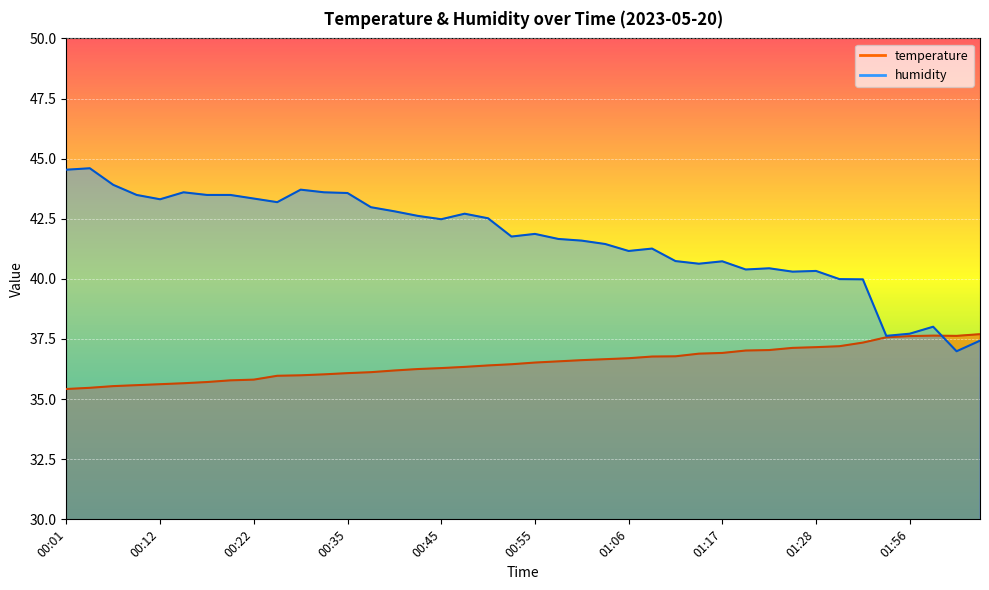

At which category is the sum across all series the highest?

00:04